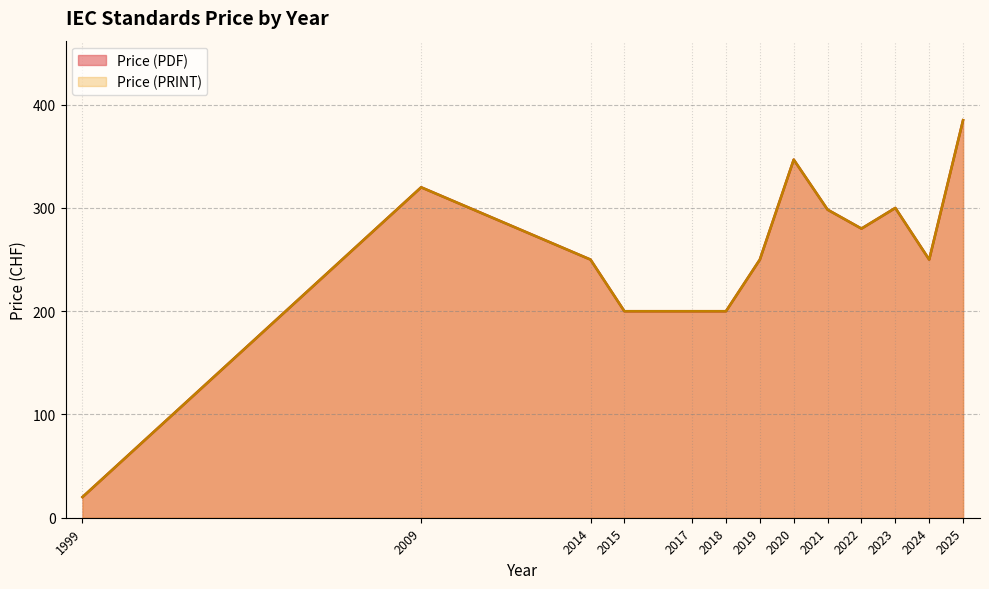

Does the chart display data point markers on the line(s)?

No